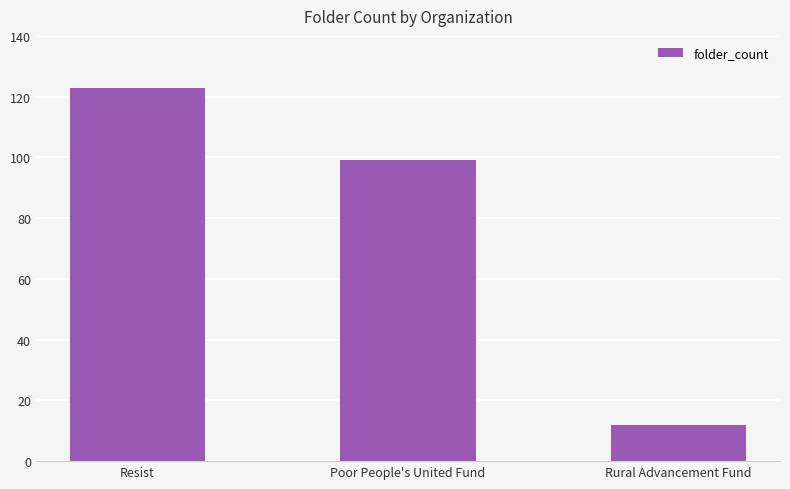

Reading left to right, transcribe all the data shown in this chart.

123	99	12